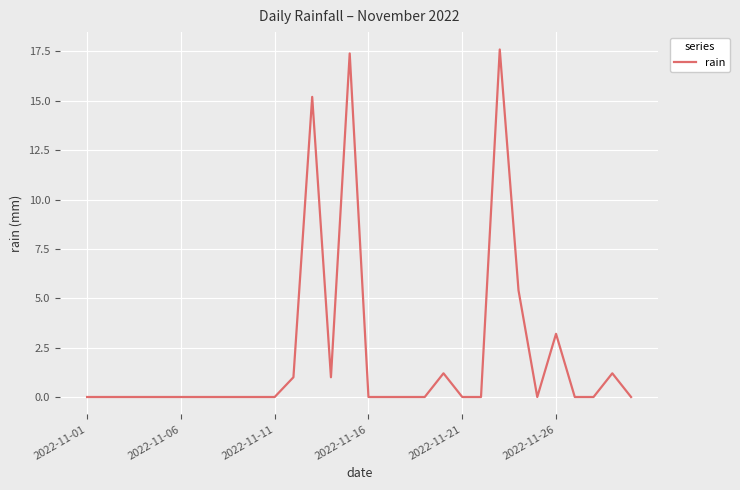

How many lines are shown in the chart?

1